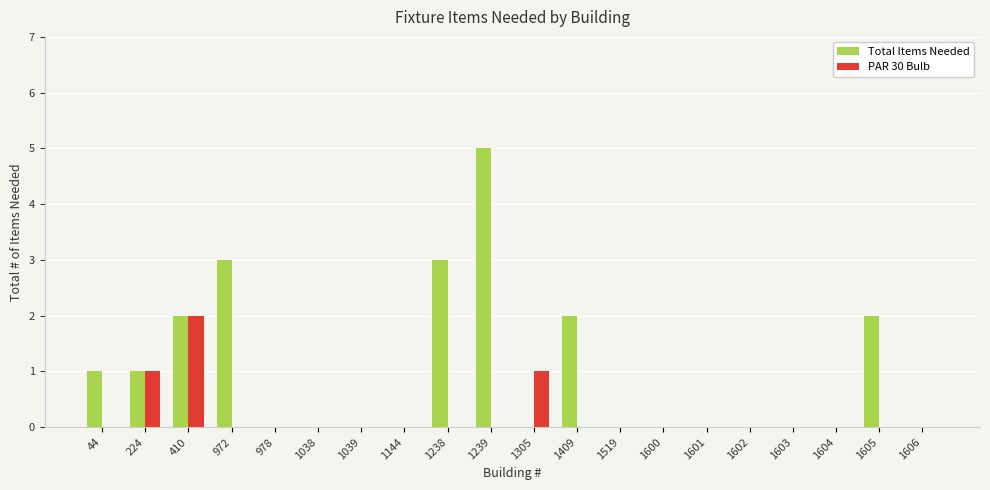

How many categories are shown in the chart?

20